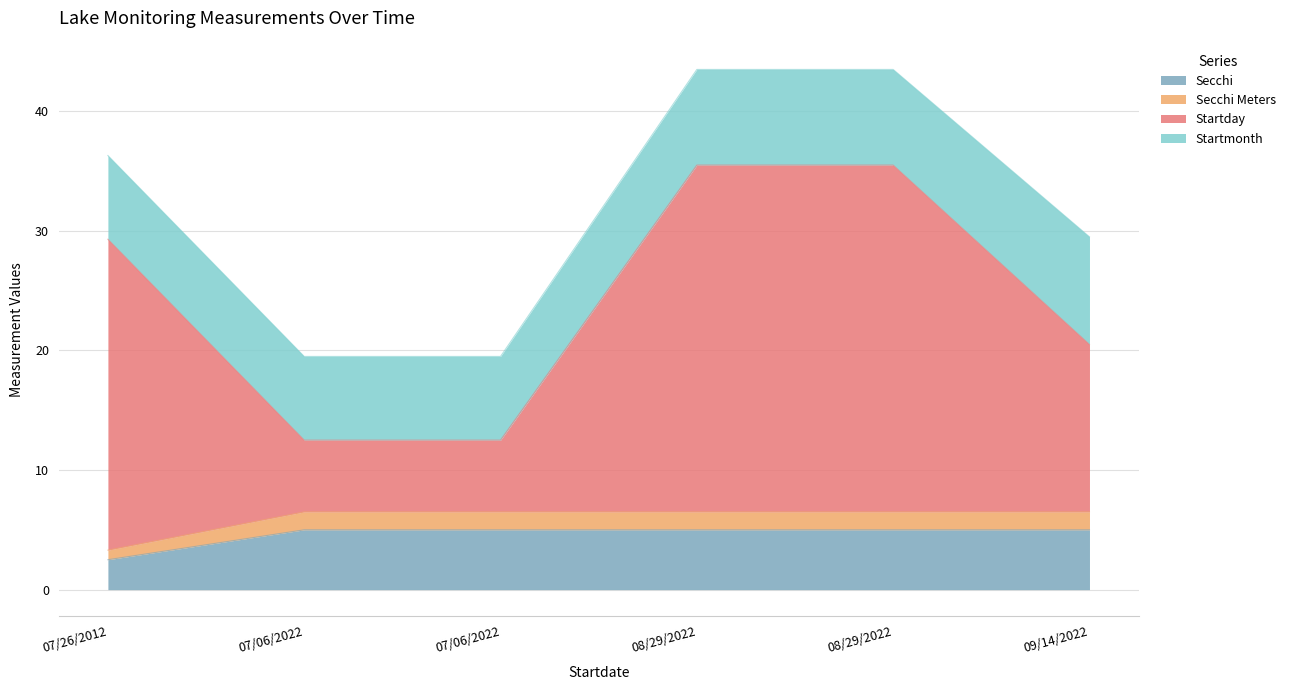

Which label corresponds to the smallest value in the chart?

07/26/2012